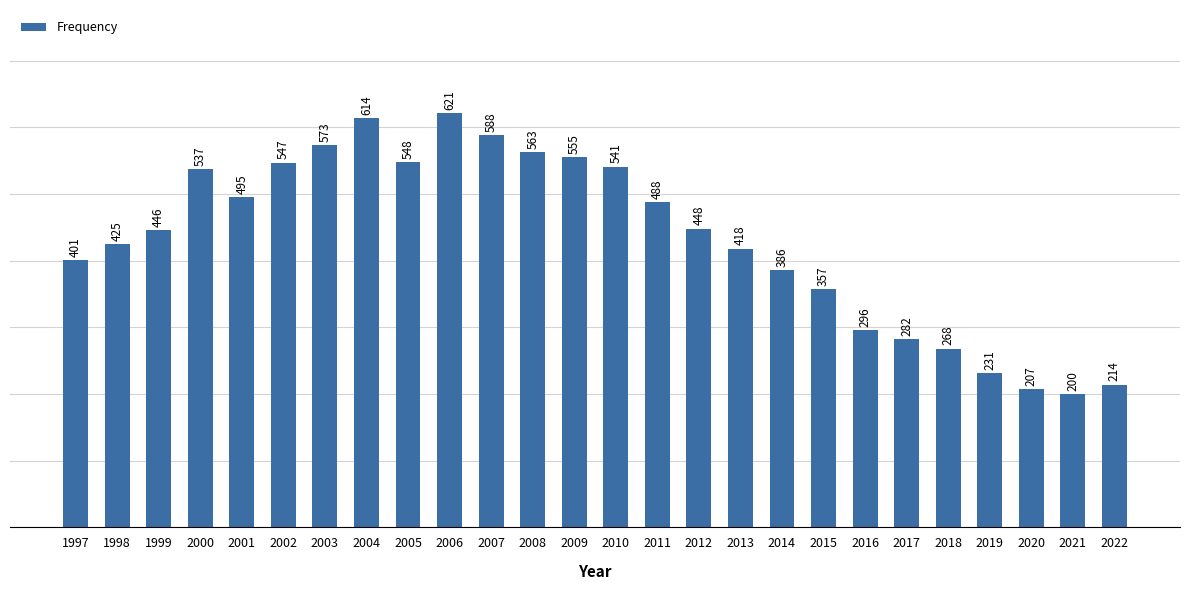

List the labels in order of value, smallest first.

2021, 2020, 2022, 2019, 2018, 2017, 2016, 2015, 2014, 1997, 2013, 1998, 1999, 2012, 2011, 2001, 2000, 2010, 2002, 2005, 2009, 2008, 2003, 2007, 2004, 2006